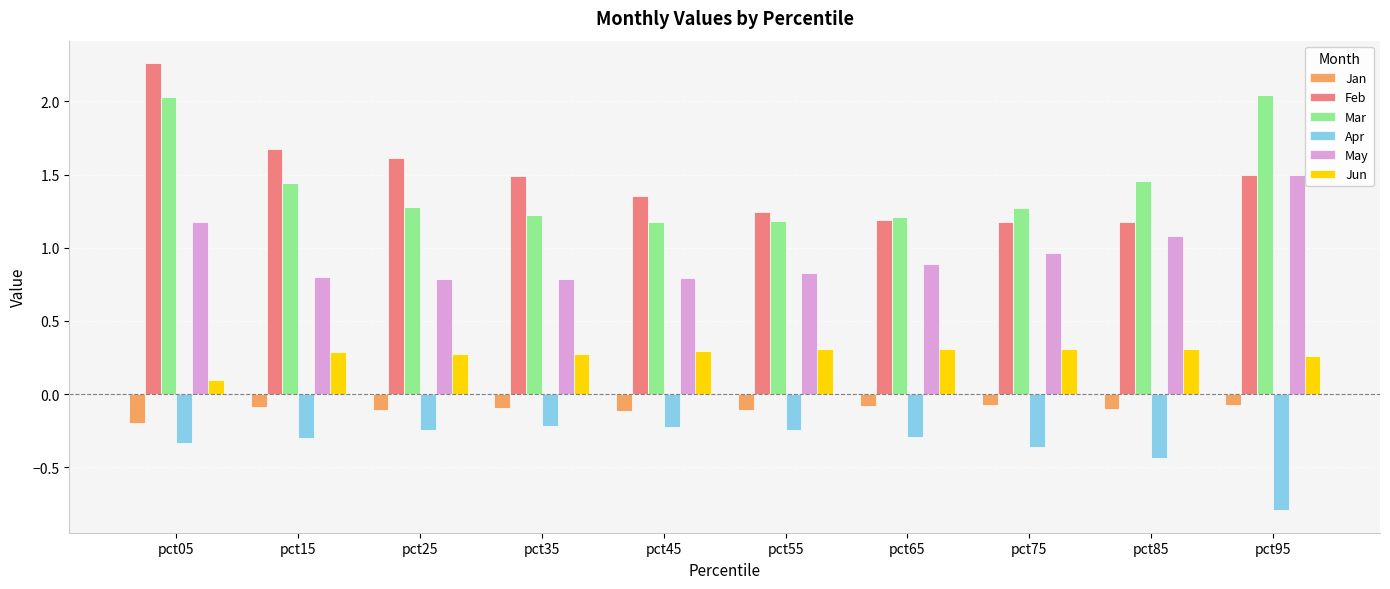

What is the value of the May bar at the 6th from the left?

0.8